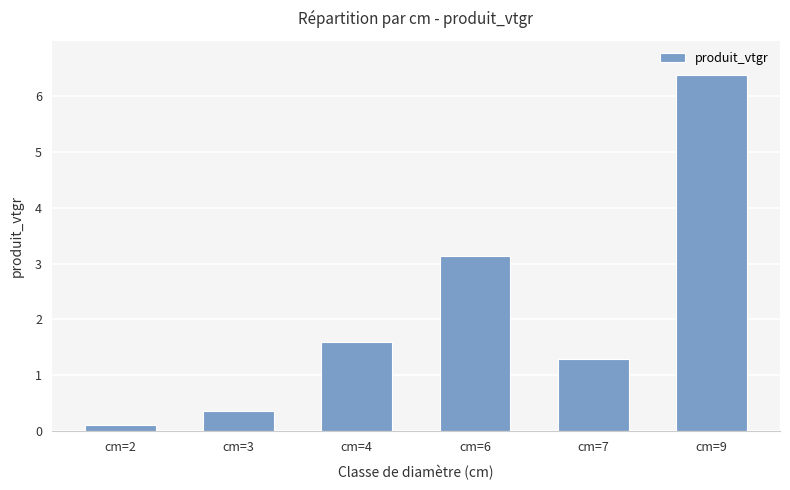

Which has a higher value, cm=2 or cm=9?

cm=9